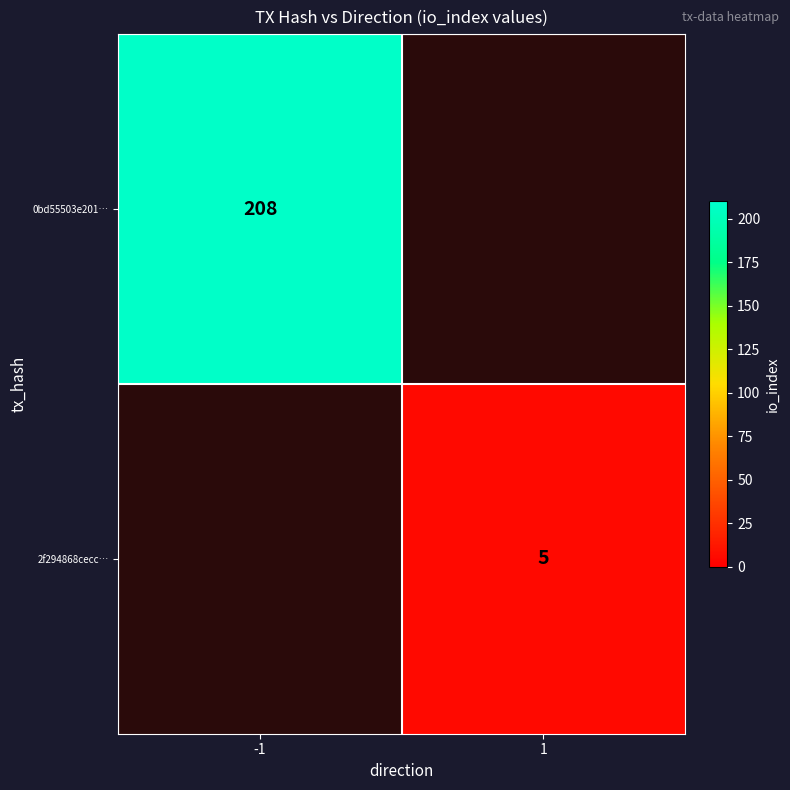

The 2f294868cecc… series shows 7 at 1. True or false?

False